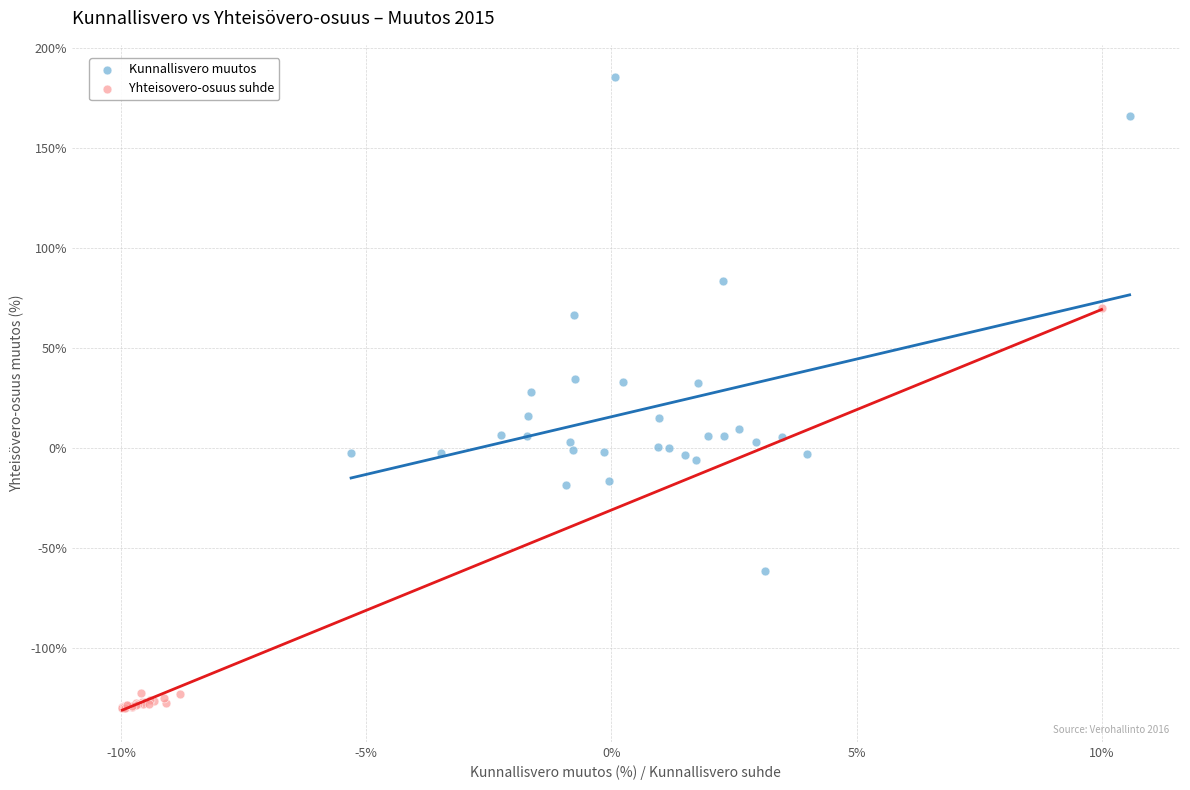

Which series has the widest spread of Y values?

Kunnallisvero muutos